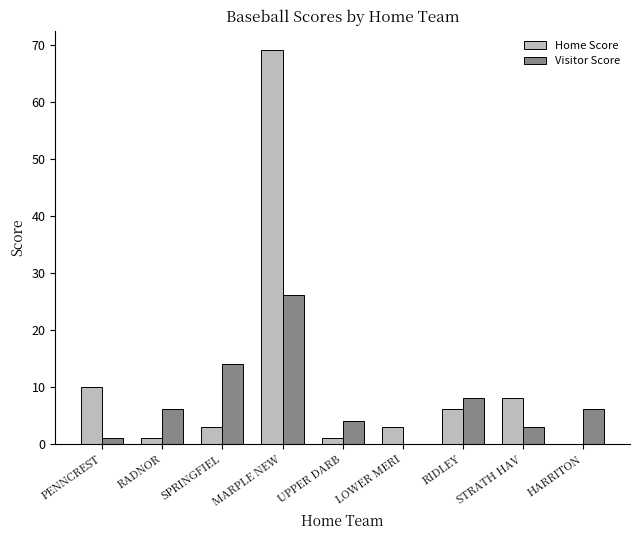

At which label does Home Score reach its peak?

MARPLE NEW